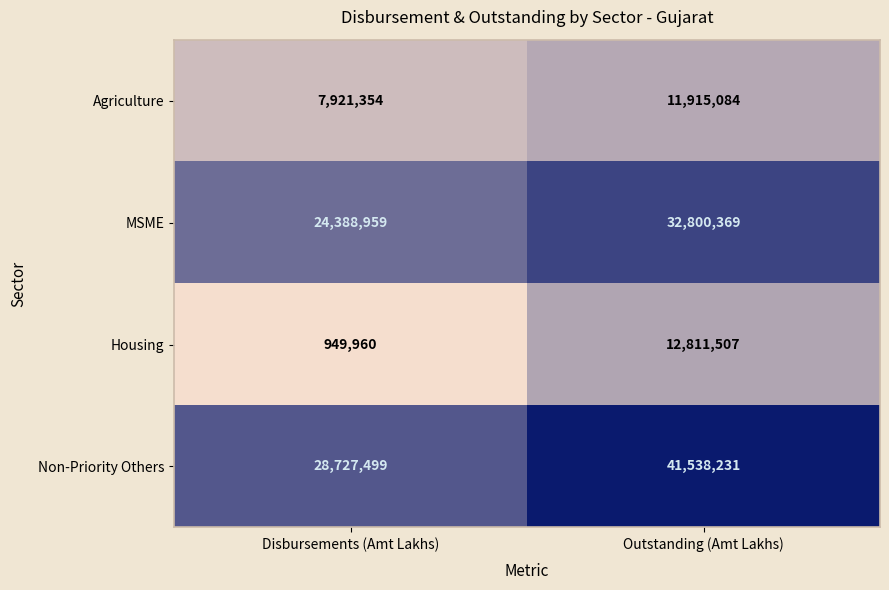

Reading left to right, list all the values displayed in this chart.

Agriculture: 7921354	11915084
MSME: 24388959	32800369
Housing: 949960	12811507
Non-Priority Others: 28727499	41538231